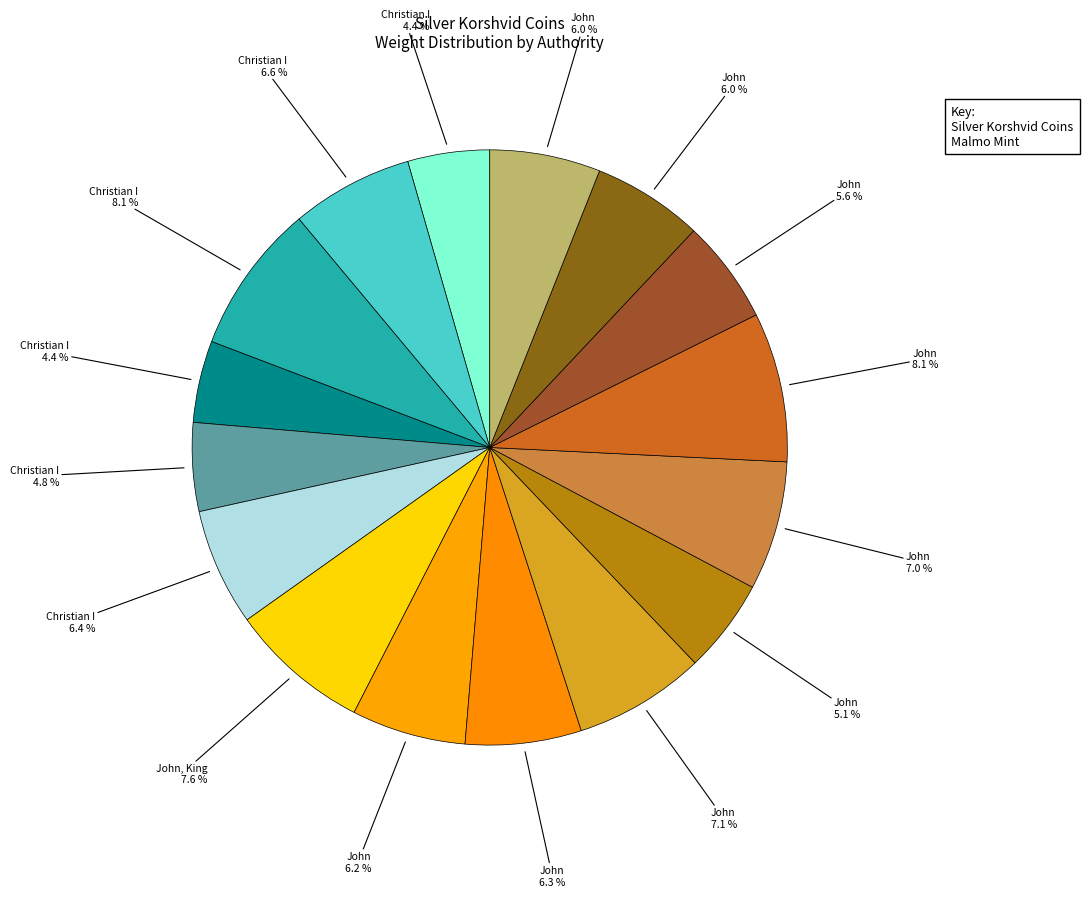

How many slices are in this pie chart?

16